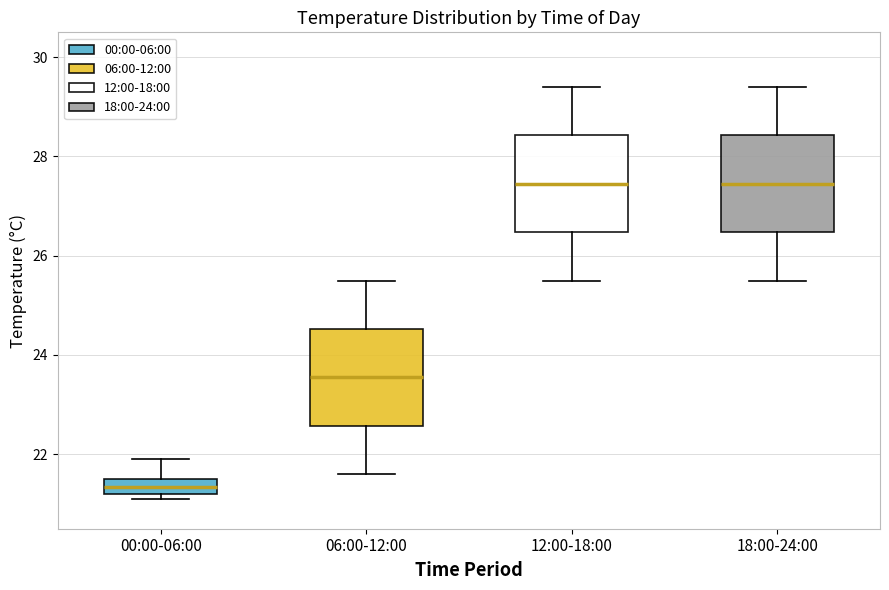

Reading left to right, read every box against the y-axis: the position of its median line, the range the box covers, and the ends of its whiskers. The values are not printed on the chart, so give them approximately, as read against the axis.

00:00-06:00: median 21.4, box 21.2 to 21.6, whiskers 21.2 (just below the box's lower edge) to 22.0
06:00-12:00: median 23.6, box 22.6 to 24.6, whiskers 21.6 to 25.6
12:00-18:00: median 27.4, box 26.4 to 28.4, whiskers 25.6 to 29.4
18:00-24:00: median 27.4, box 26.4 to 28.4, whiskers 25.6 to 29.4